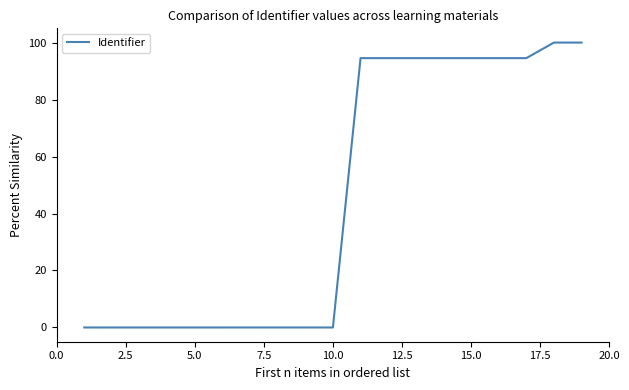

What is the difference between the maximum and minimum values?

100.0